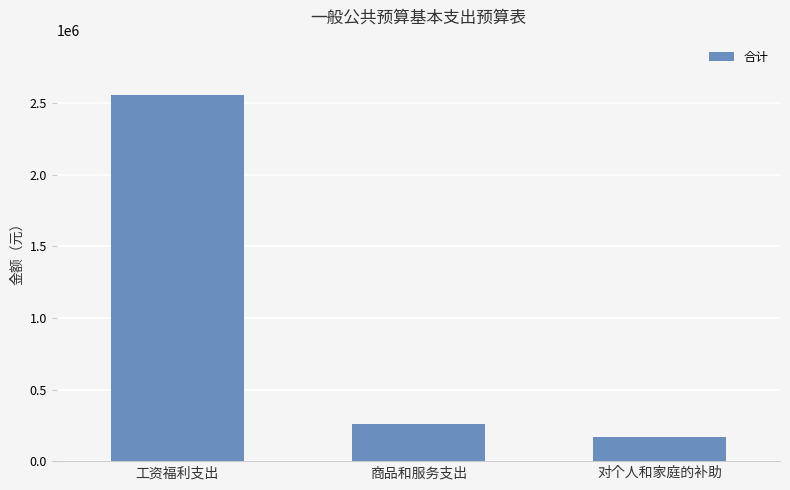

Are the bars grouped side by side (vs. stacked)?

No